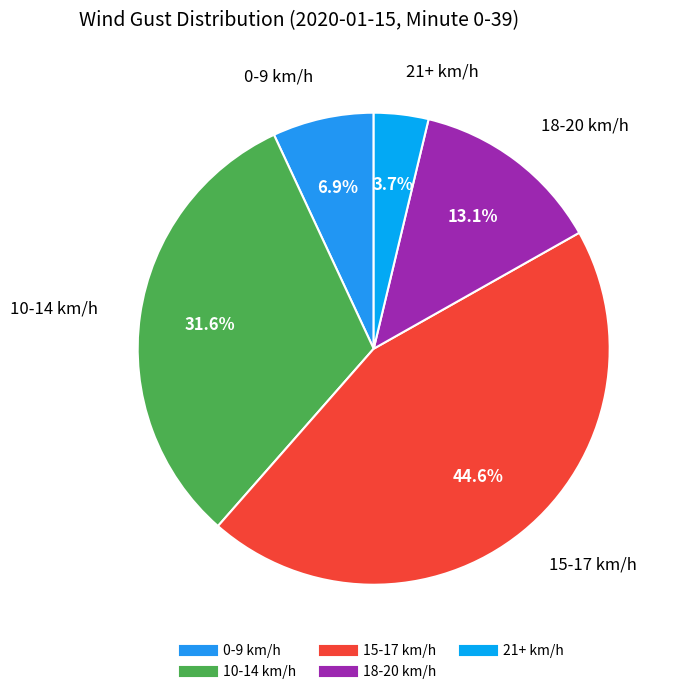

To the nearest percent, what is the average slice percentage?

20%